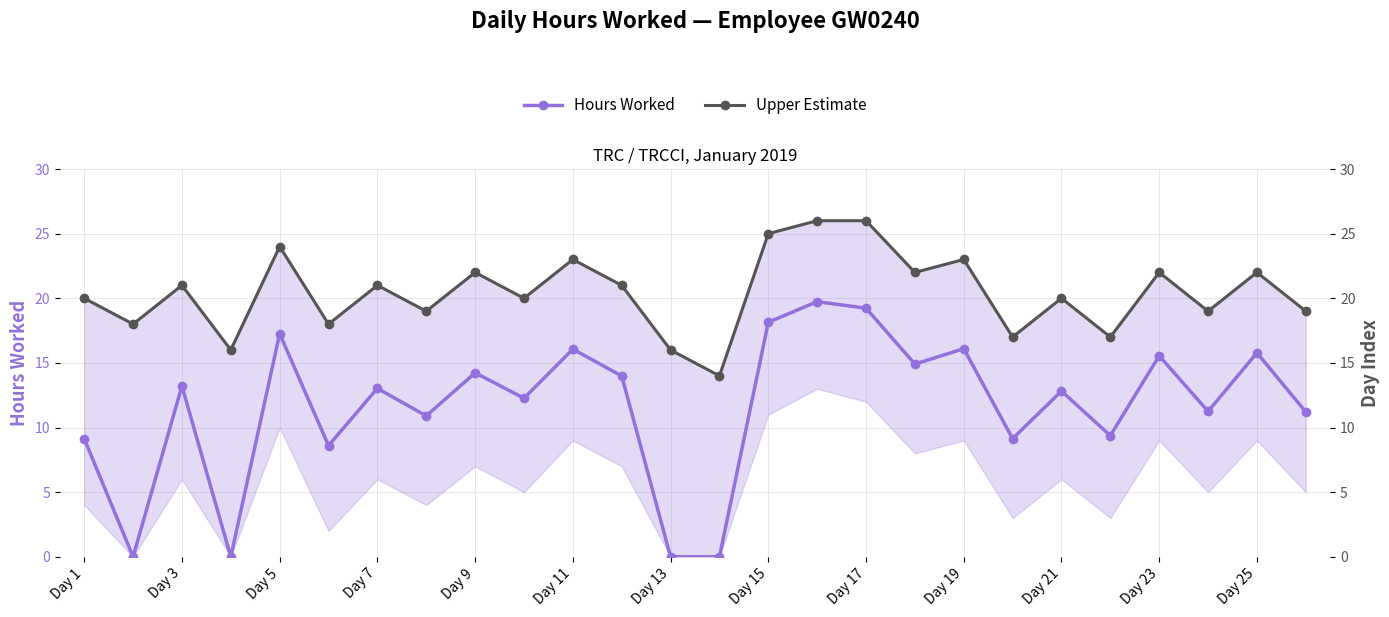

How many values in Hours Worked are above zero?

22